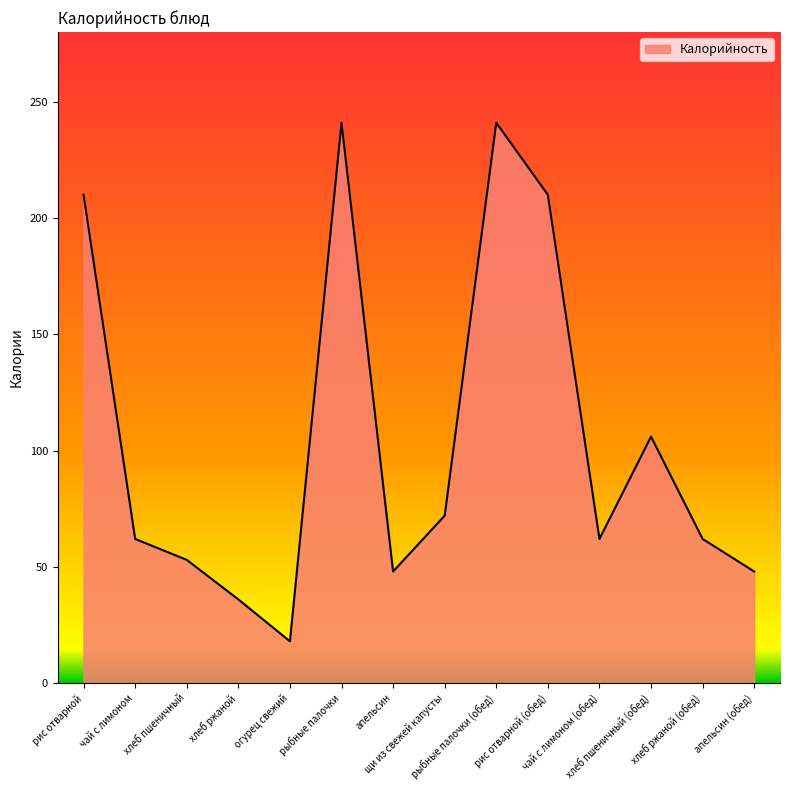

Count the number of data series in this chart.

1